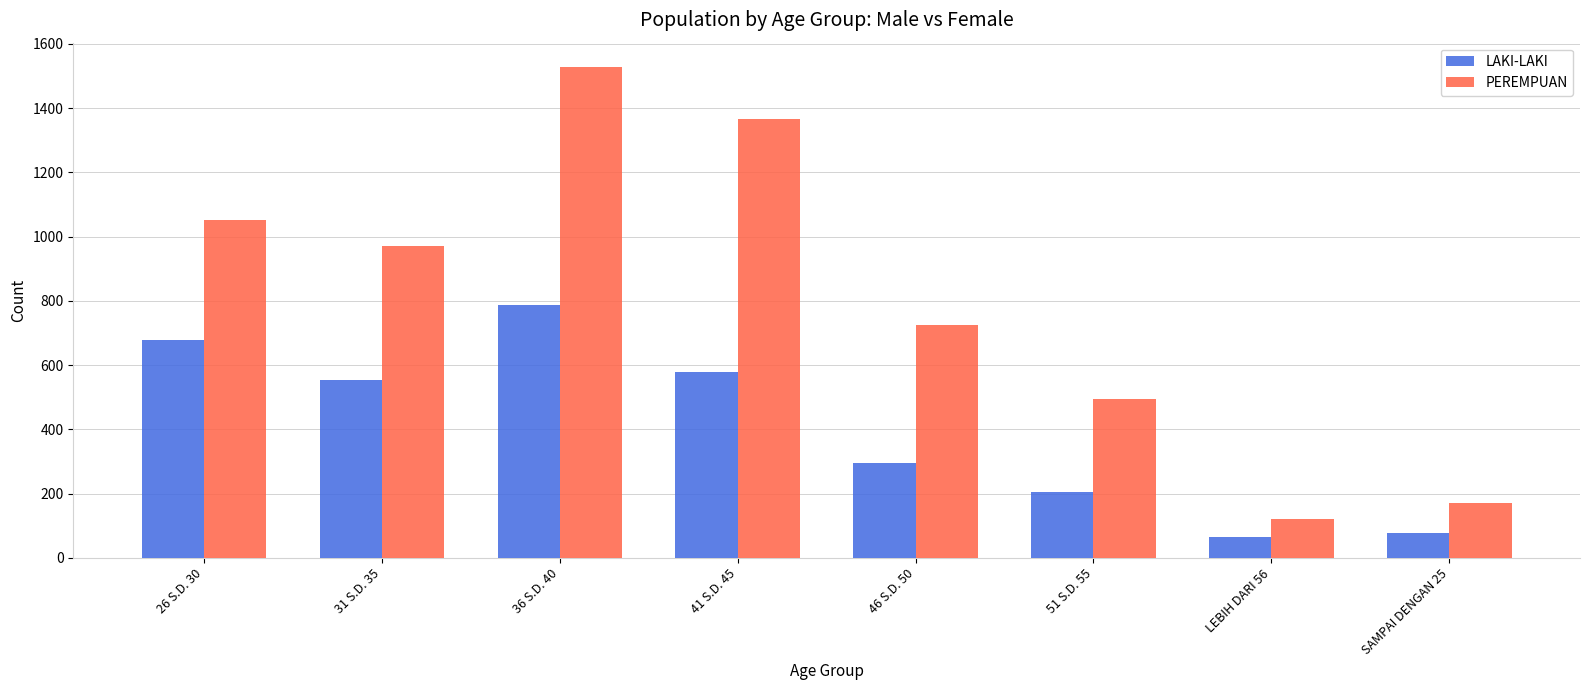

Are the bars grouped side by side (vs. stacked)?

Yes